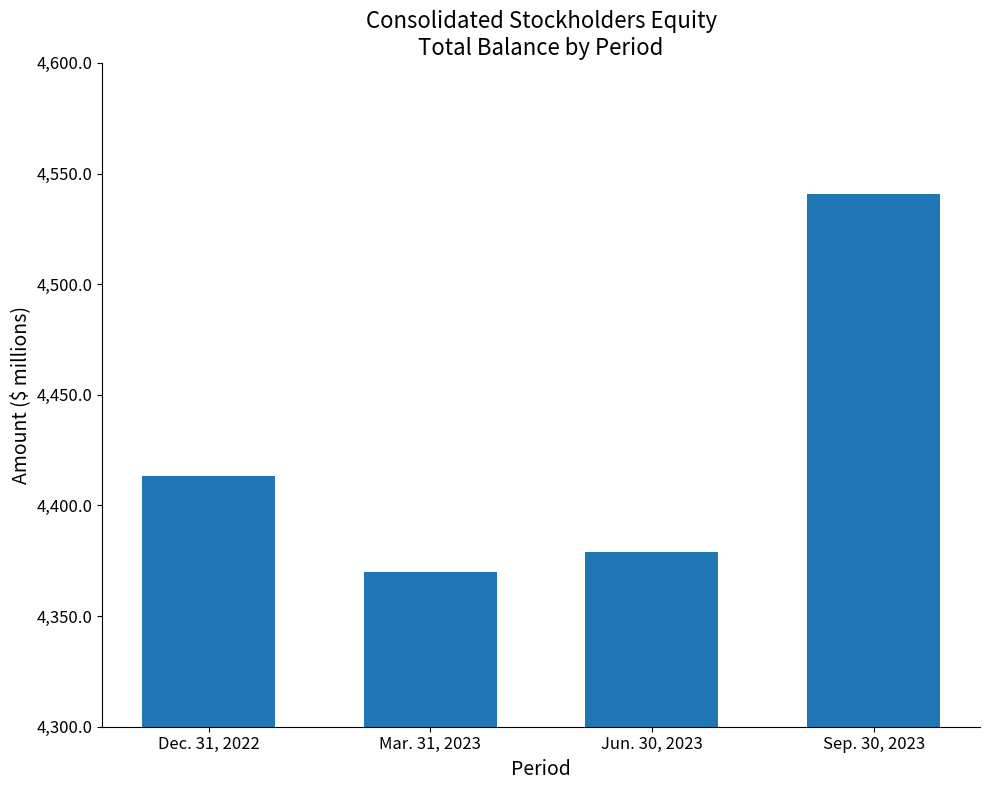

List the labels in order of value, largest first.

Sep. 30, 2023, Dec. 31, 2022, Jun. 30, 2023, Mar. 31, 2023